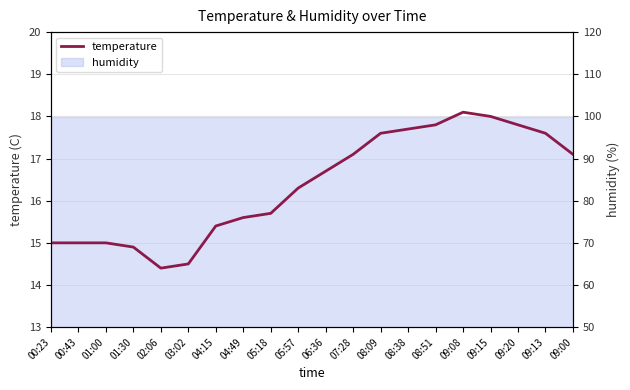

Where is the data nearest to the value 16?

05:18